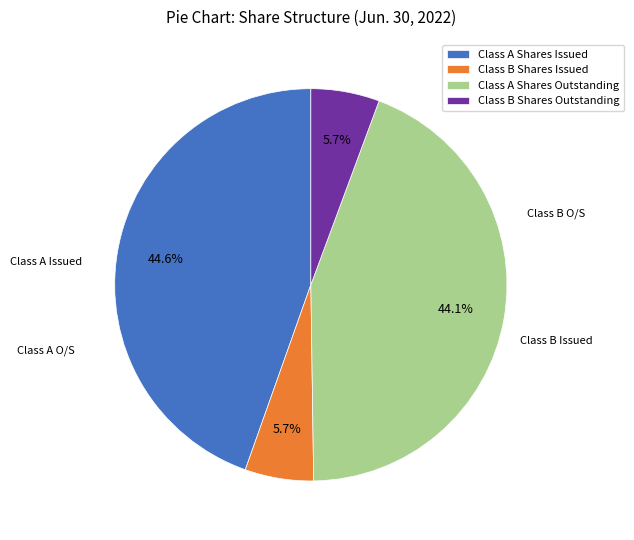

Is there a majority slice in this chart?

No